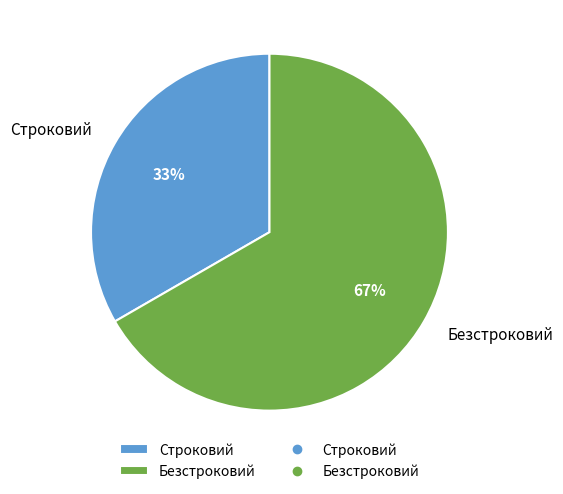

True or false: Строковий accounts for 33% of the total.

True